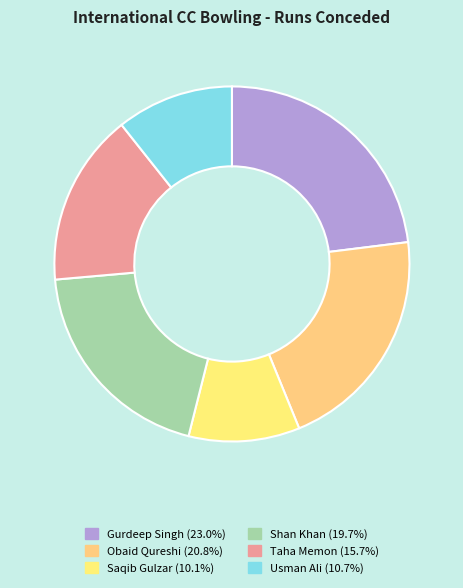

Is it true that Usman Ali is 19% of the pie?

False